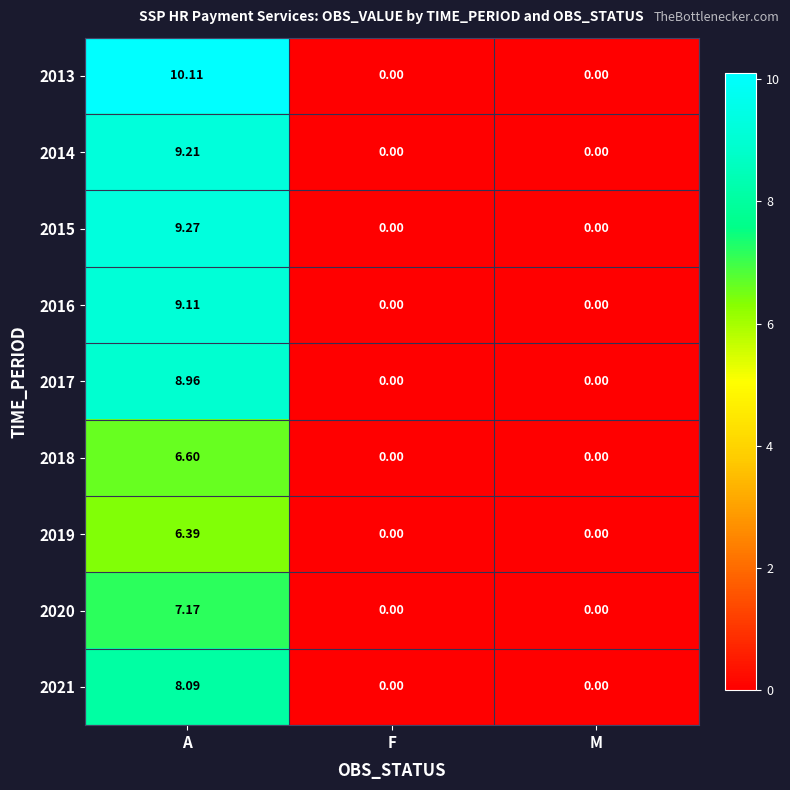

At which category is the sum across all series the highest?

A